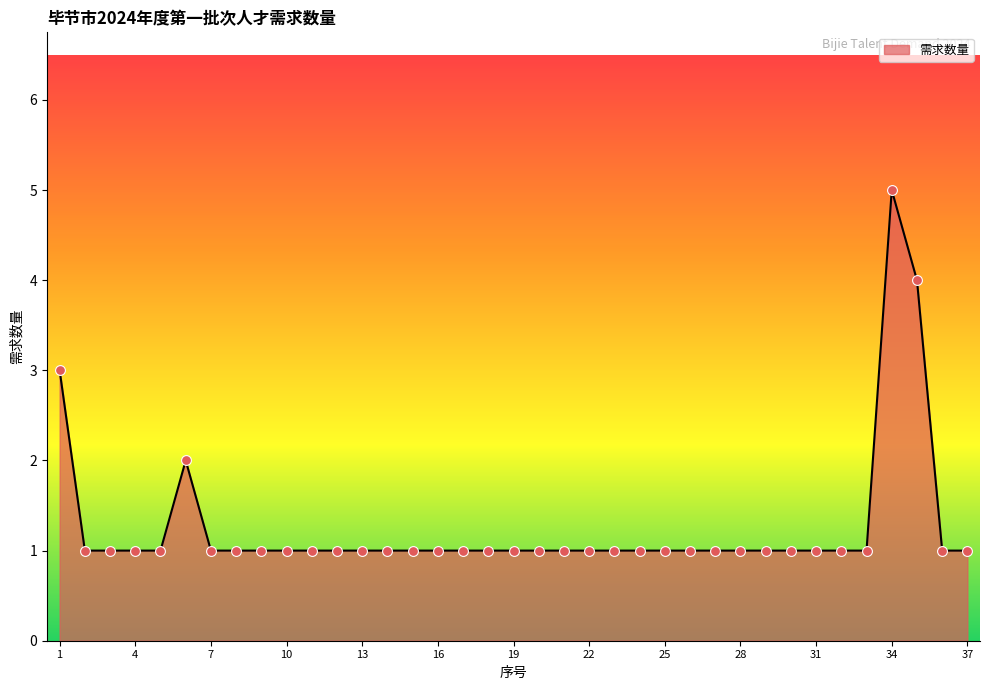

What is the difference between the maximum and minimum values?

4